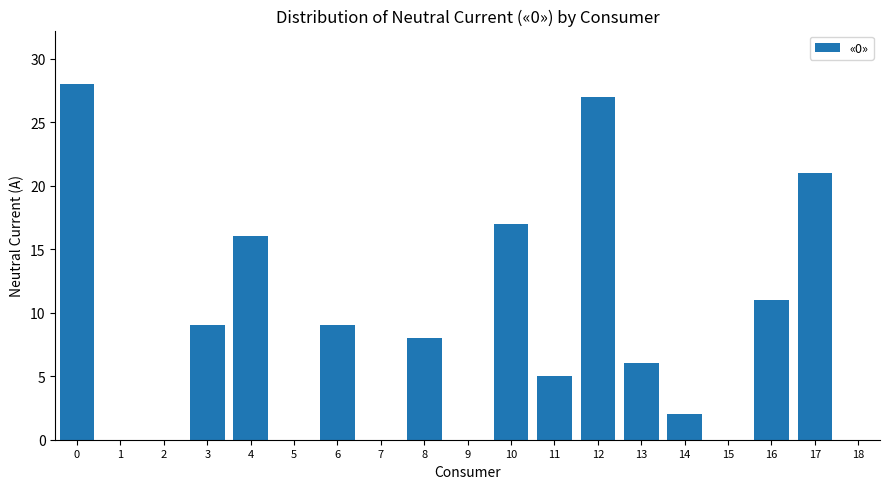

What is the change in value from 0 to 8?

-20